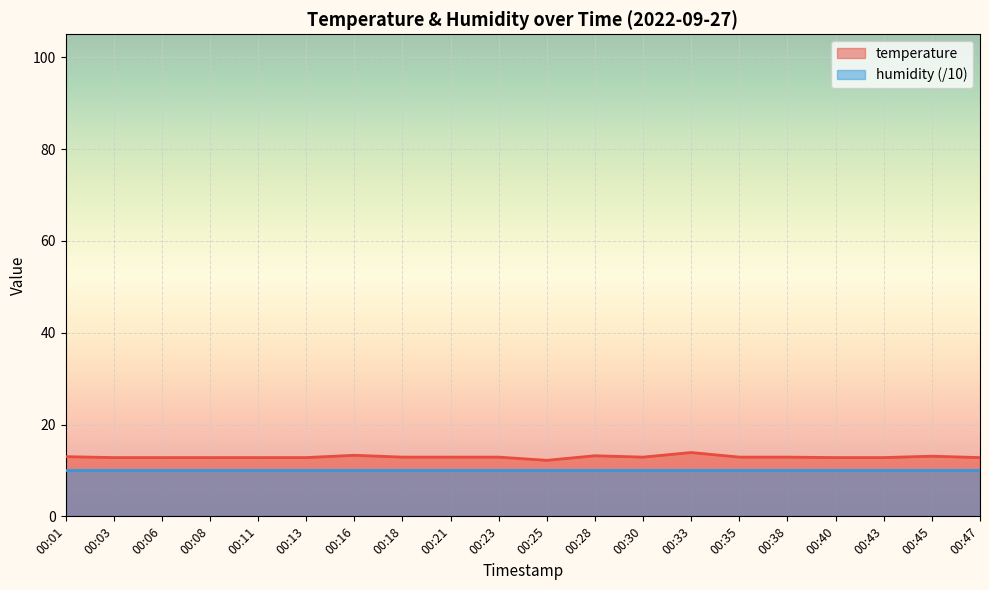

List the labels in order of value, smallest first.

00:25, 00:03, 00:06, 00:08, 00:11, 00:13, 00:40, 00:43, 00:47, 00:18, 00:21, 00:23, 00:30, 00:35, 00:38, 00:01, 00:45, 00:28, 00:16, 00:33